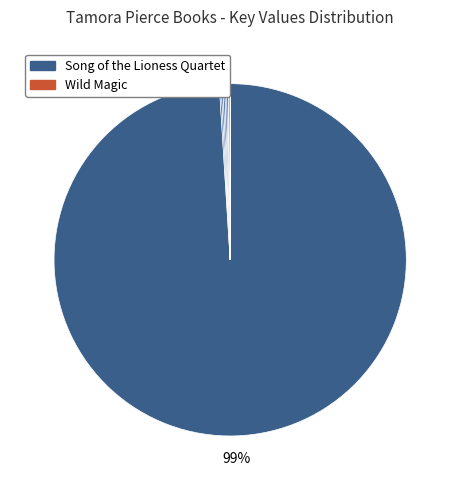

To the nearest percent, what is the difference between the largest and smallest slice percentages?

99%